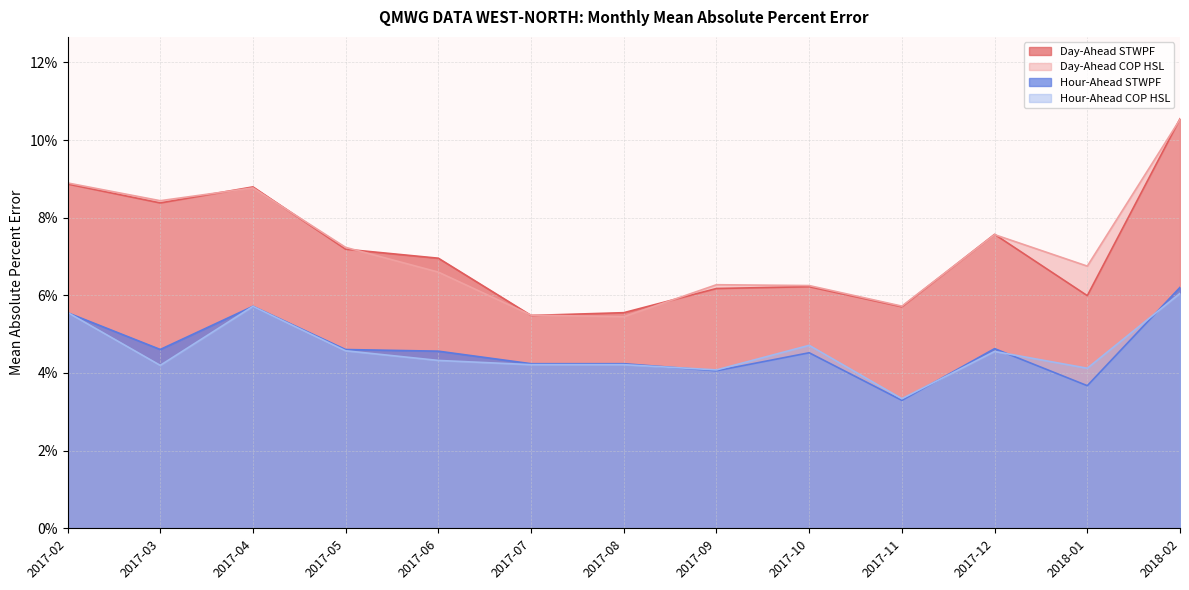

Which category has the highest value in the Hour-Ahead STWPF series?

2018-02